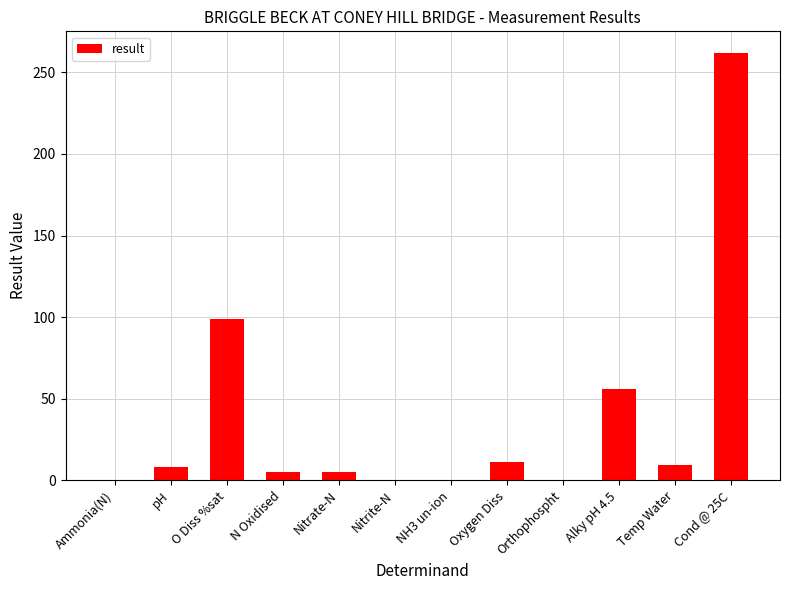

Approximately how many times larger is the value at Temp Water compared to Nitrate-N?

1.8